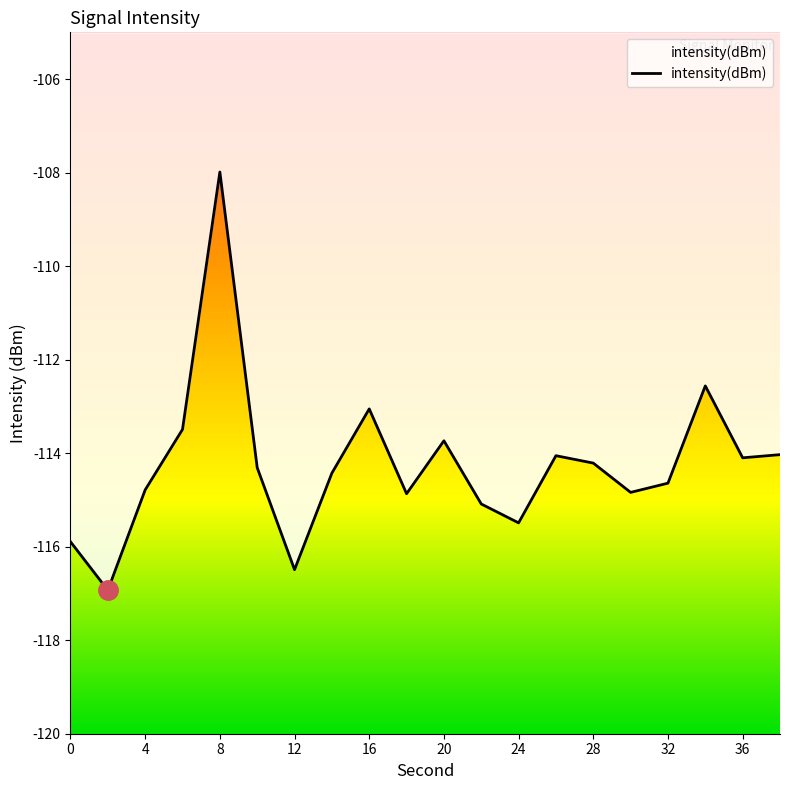

What is the minimum value shown in the chart?

-116.9